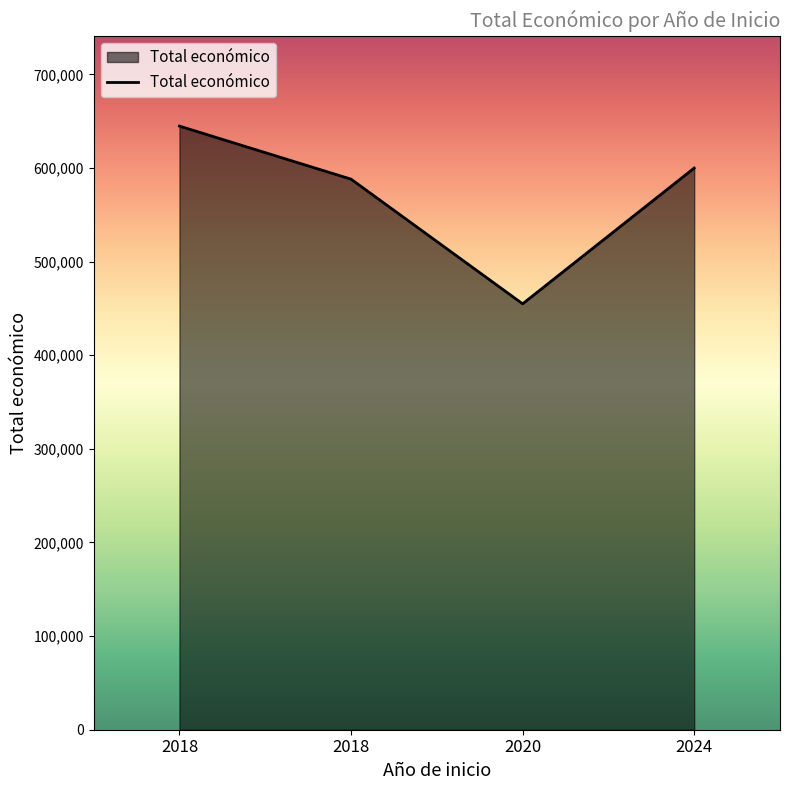

List the labels in order of value, smallest first.

2020, 2018, 2024, 2018